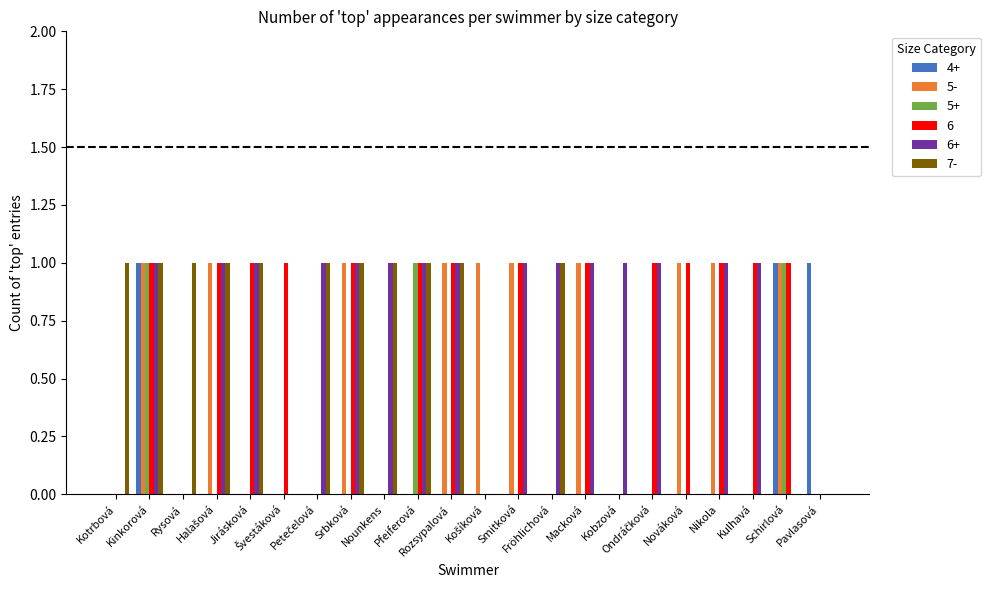

What is the sum of all 6+ values?

15